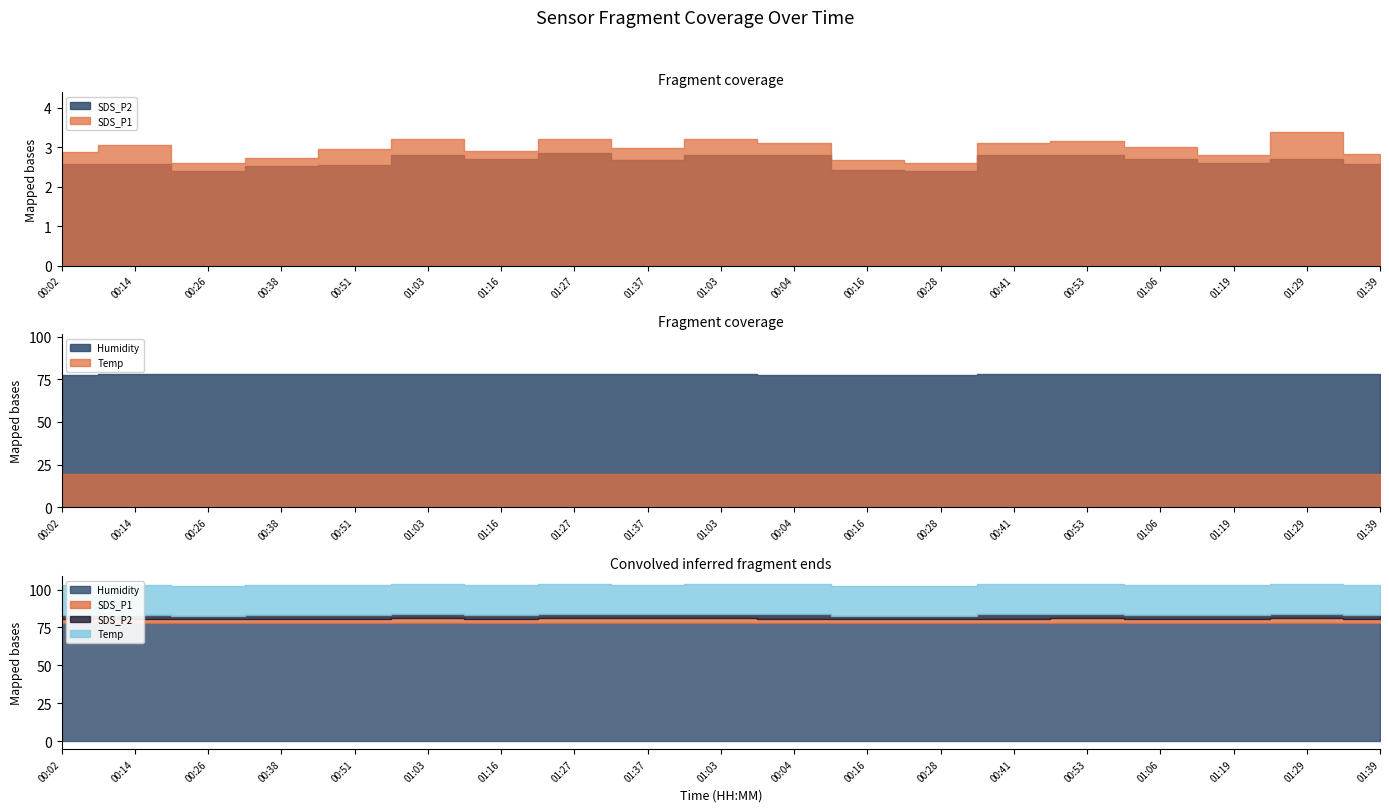

What is the difference between the Humidity values at 00:04 and 00:14?

0.1